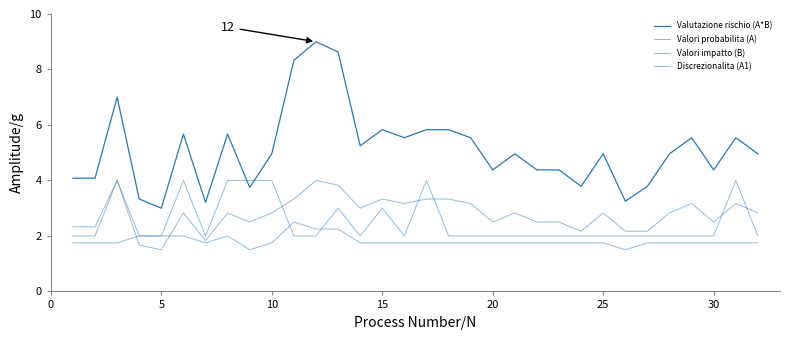

Does the chart display data point markers on the line(s)?

No